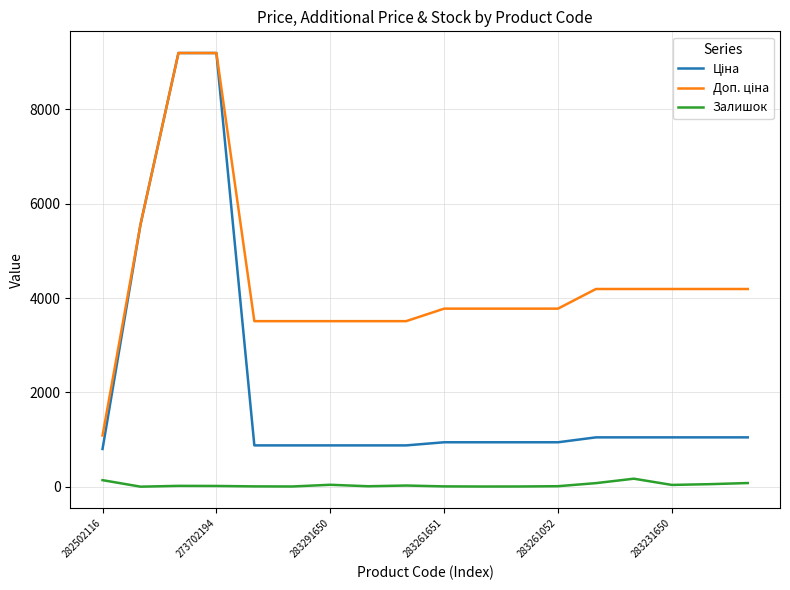

What is the maximum value shown in the chart?

9196.3